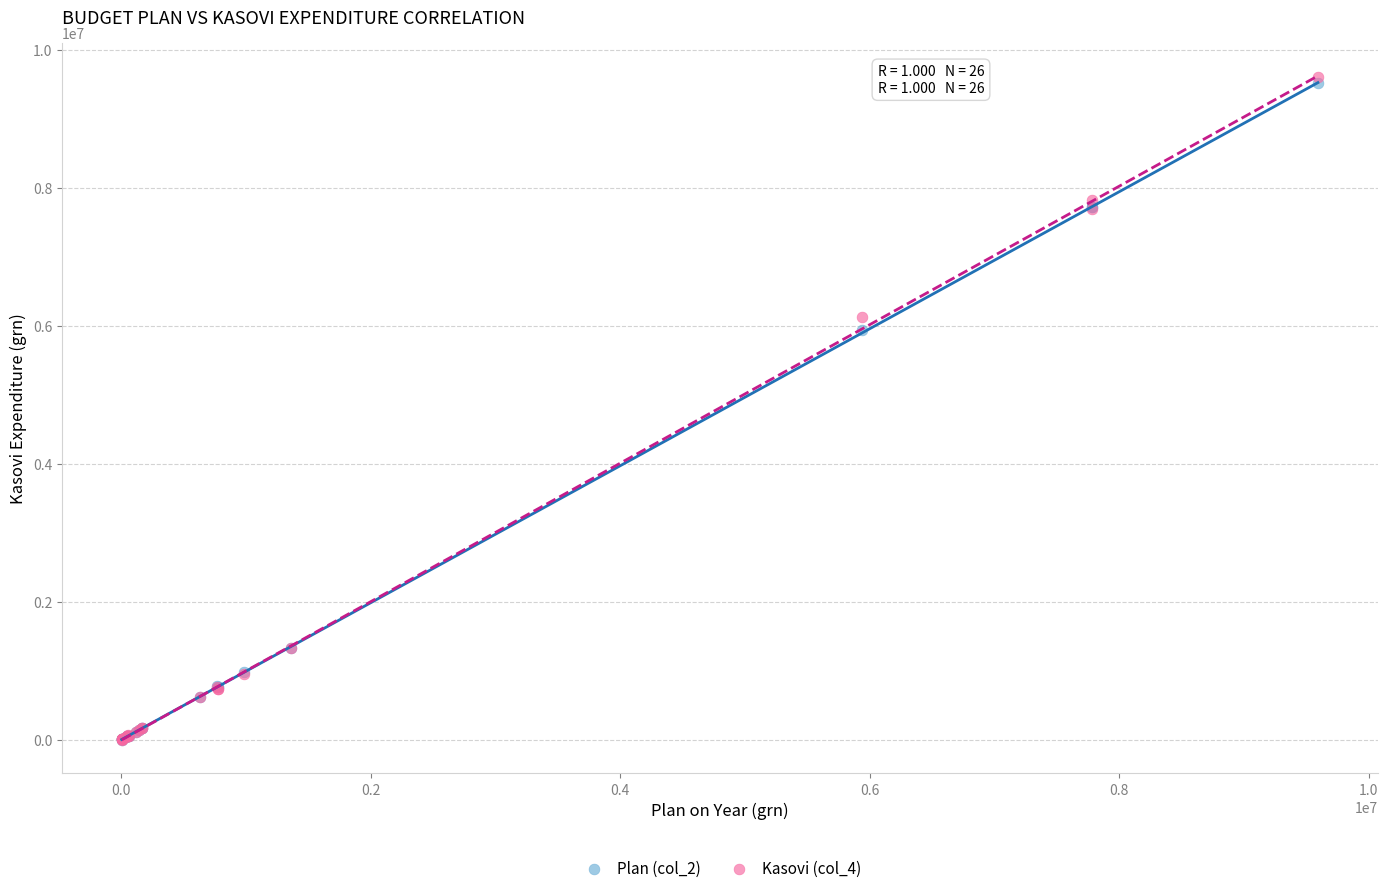

Across all series, what Y value is closest to 4801874?

5940312.4